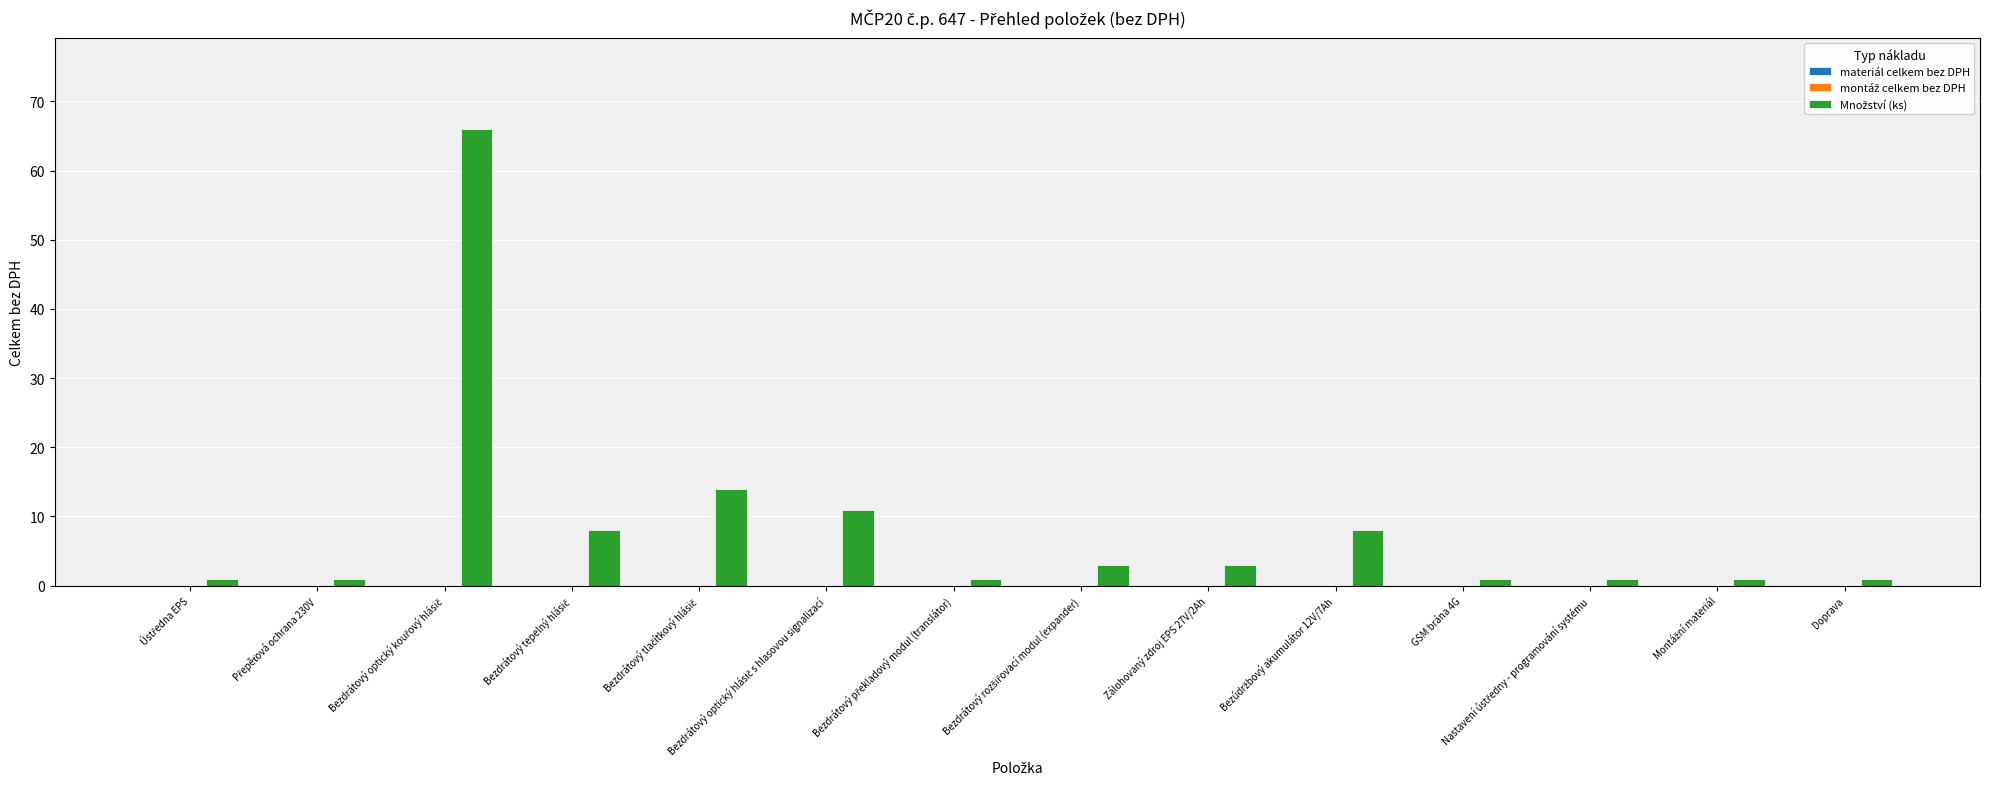

How many bars are there in total?

14